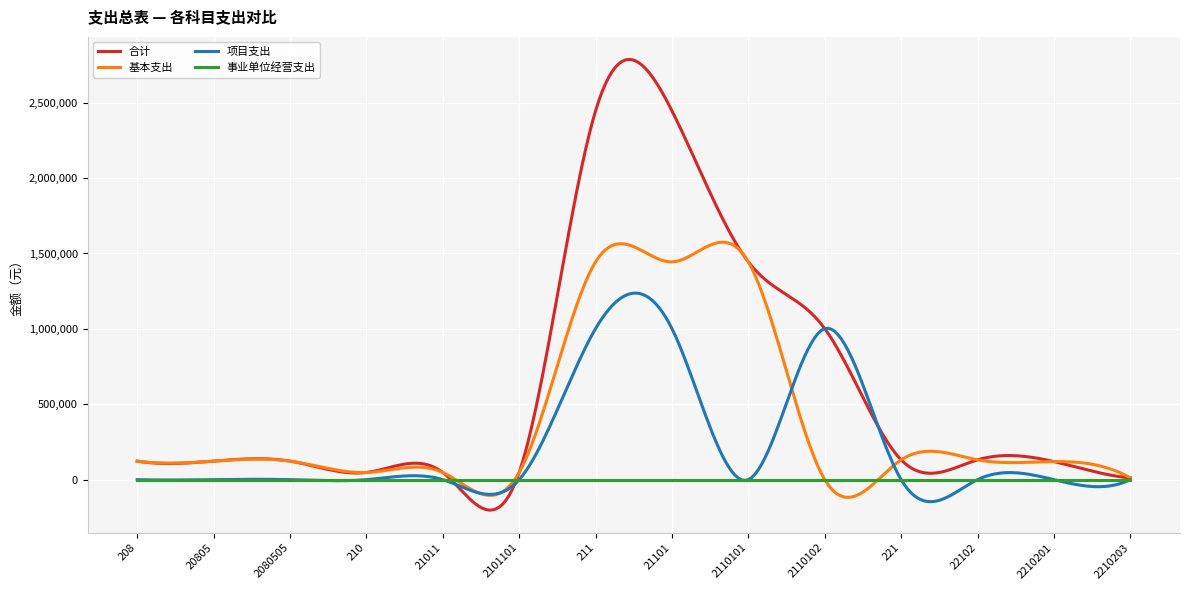

Which series has the largest total across all categories?

合计